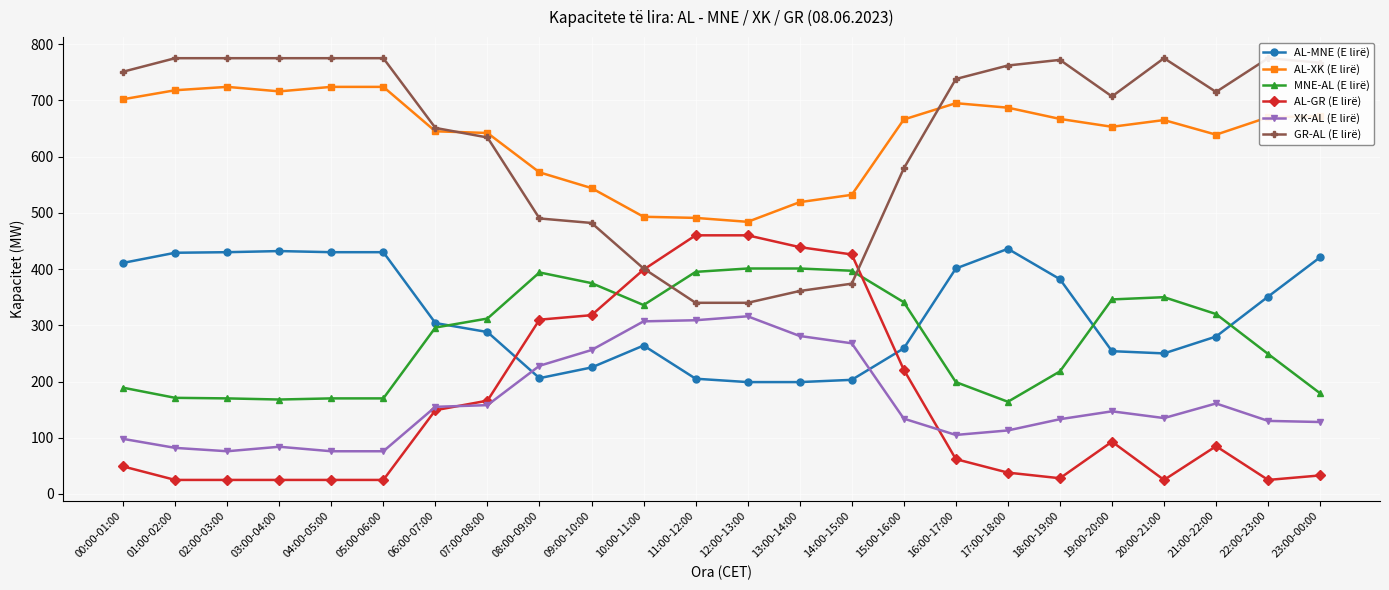

How many values in the AL-GR (E lirë) series exceed 85?

11